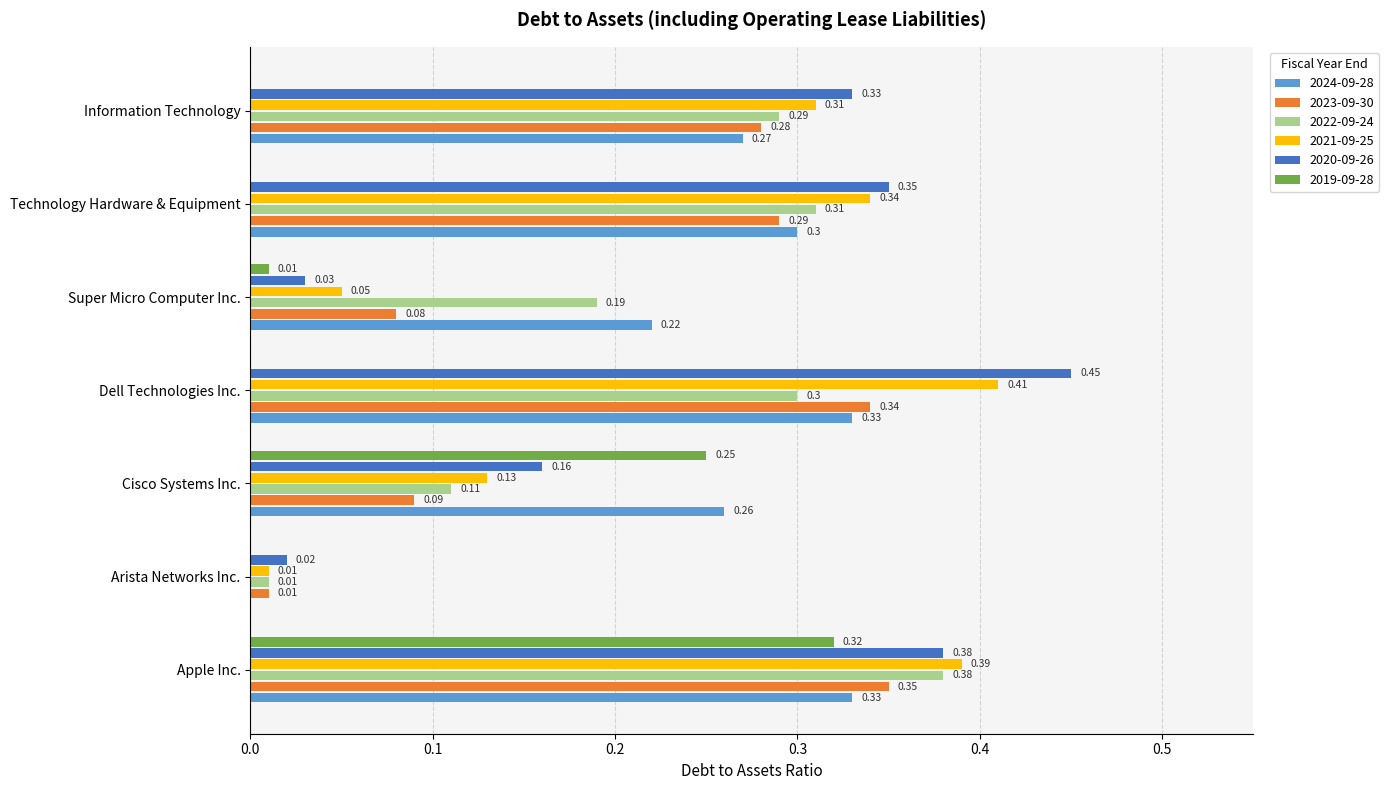

Is the value of 2020-09-26 at Super Micro Computer Inc. greater than the value of 2021-09-25 at Arista Networks Inc.?

Yes